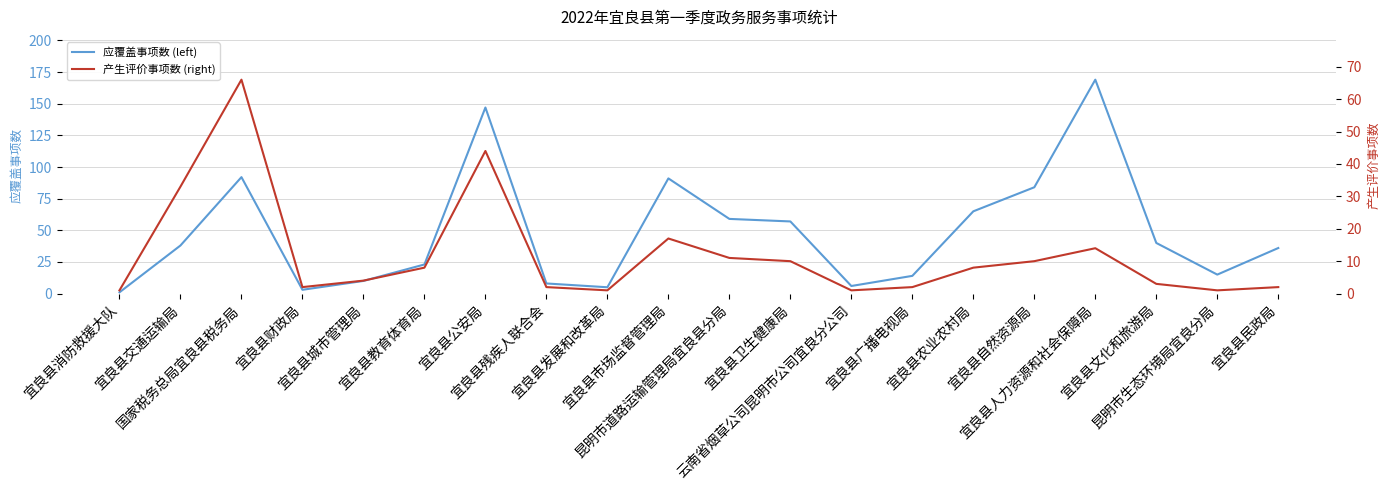

Is the value of 产生评价事项数 (right) at 宜良县民政局 greater than the value of 应覆盖事项数 (left) at 宜良县发展和改革局?

No